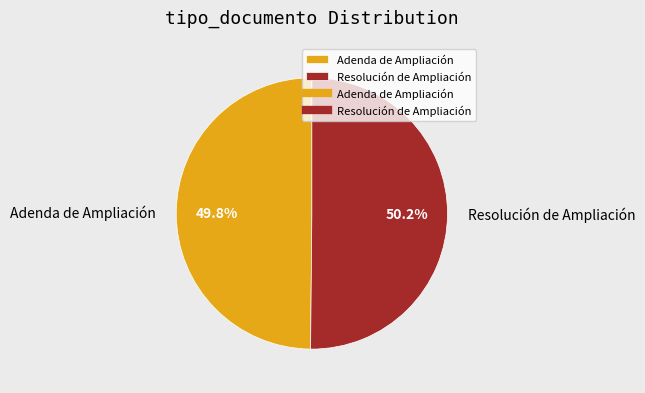

Approximately how many times larger is the value at Adenda de Ampliación compared to Resolución de Ampliación?

1.0